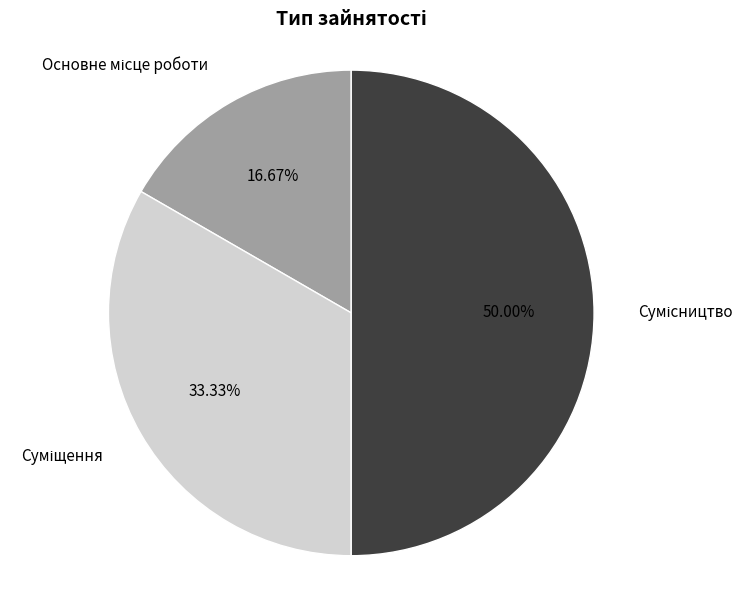

To the nearest percent, what portion does Сумісництво represent?

50%